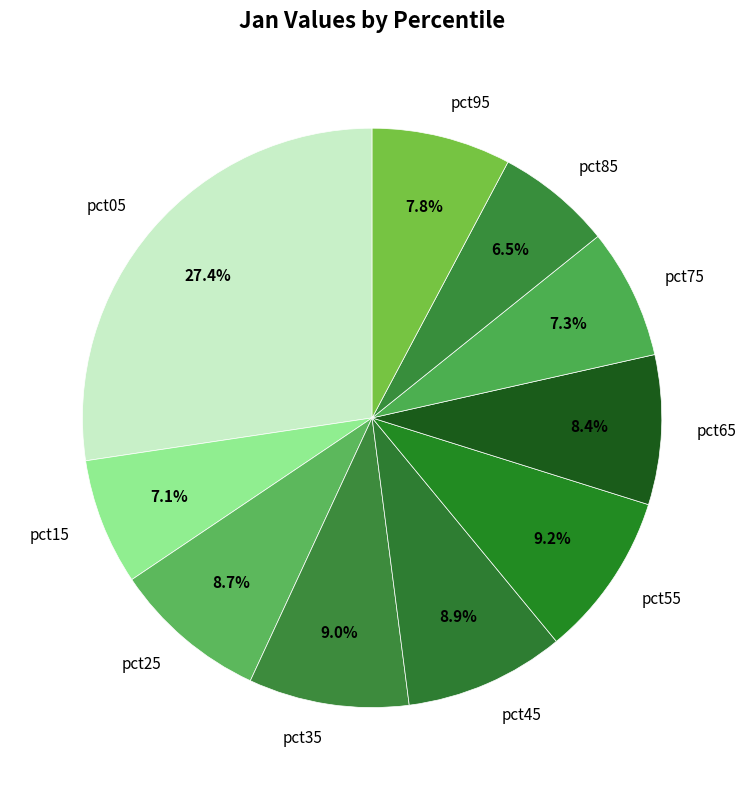

How much of the chart is everything except pct55?

90.8%